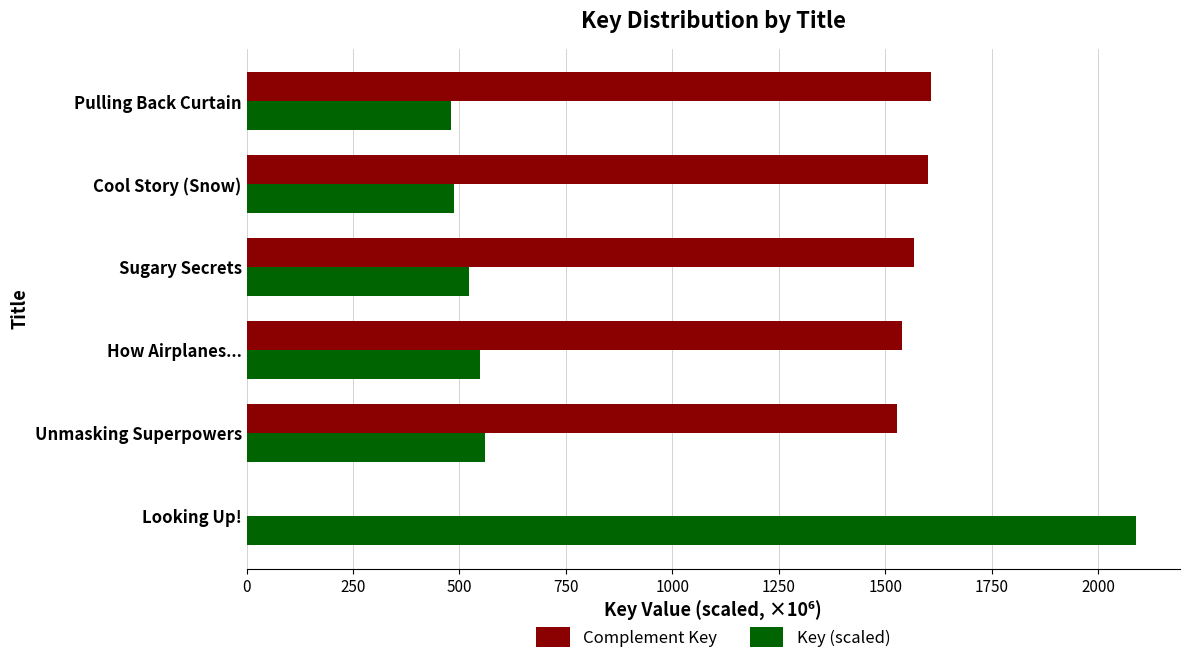

What is the total value across all series at Unmasking Superpowers?

2087.5